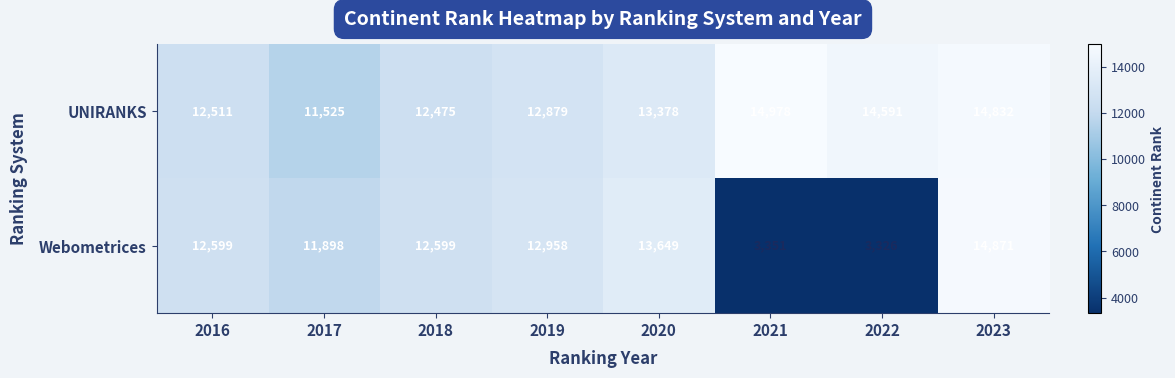

Reading left to right, transcribe all the data shown in this chart.

UNIRANKS: 12511	11525	12475	12879	13378	14978	14591	14832
Webometrices: 12599	11898	12599	12958	13649	3351	3326	14871